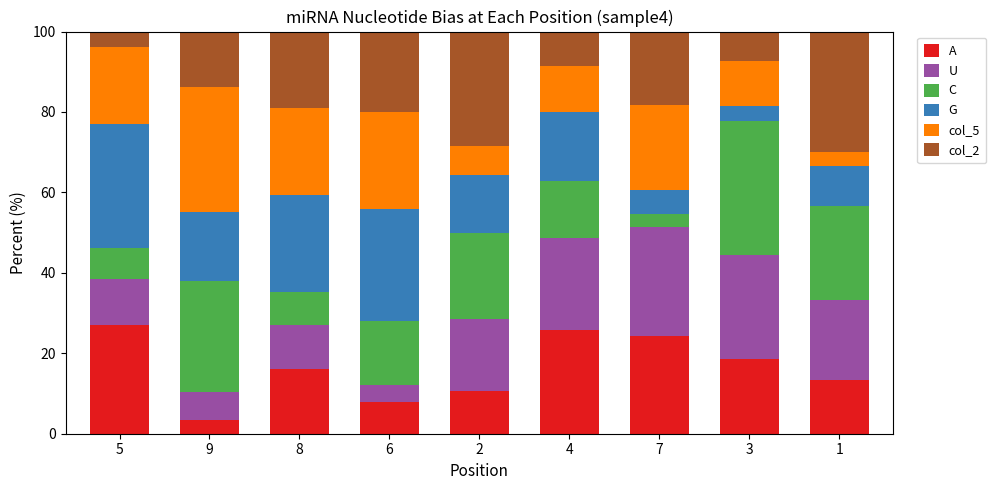

What is the difference between the second highest and second lowest values in the A series?

17.7